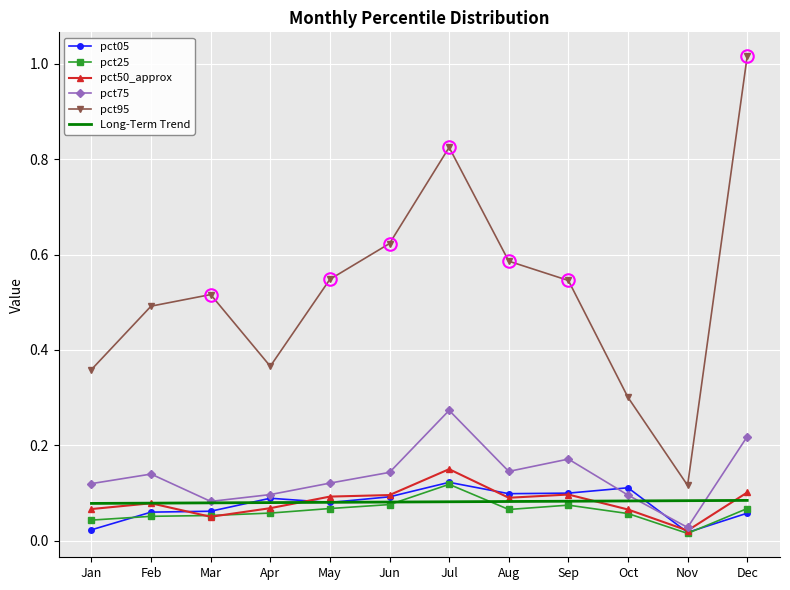

Where is pct95 nearest to the value 0?

Nov